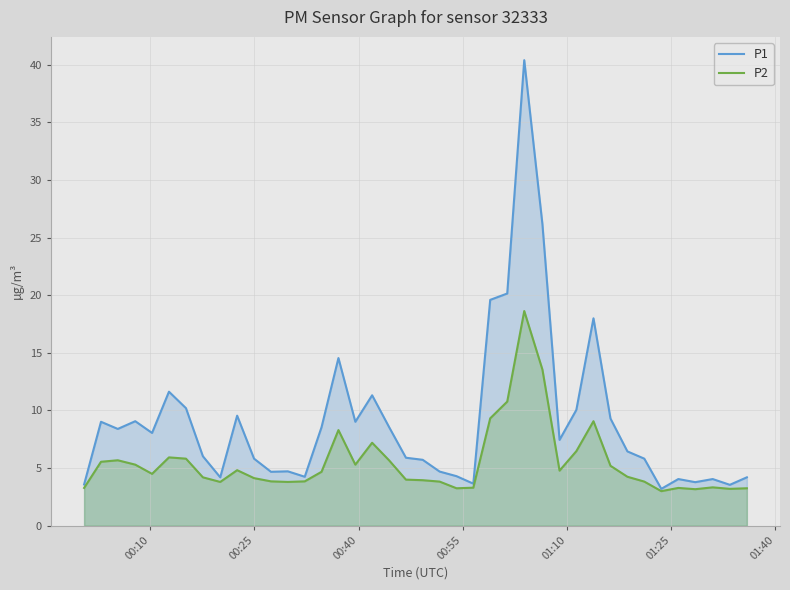

Reading right to left, what are all the values shown in this chart?

P1: 4.2	3.5	4.0	3.8	4.0	3.2	5.8	6.5	9.3	18.0	10.1	7.5	26.2	40.4	20.1	19.6	3.6	4.3	4.7	5.7	5.9	8.6	11.3	9.0	14.6	8.6	4.2	4.7	4.7	5.8	9.6	4.2	6.0	10.2	11.6	8.1	9.1	8.4	9.0	3.6
P2: 3.2	3.2	3.3	3.2	3.3	3.0	3.8	4.2	5.2	9.1	6.5	4.8	13.6	18.6	10.8	9.3	3.3	3.2	3.8	4.0	4.0	5.7	7.2	5.3	8.3	4.7	3.9	3.8	3.9	4.1	4.8	3.8	4.2	5.8	5.9	4.5	5.3	5.7	5.5	3.3